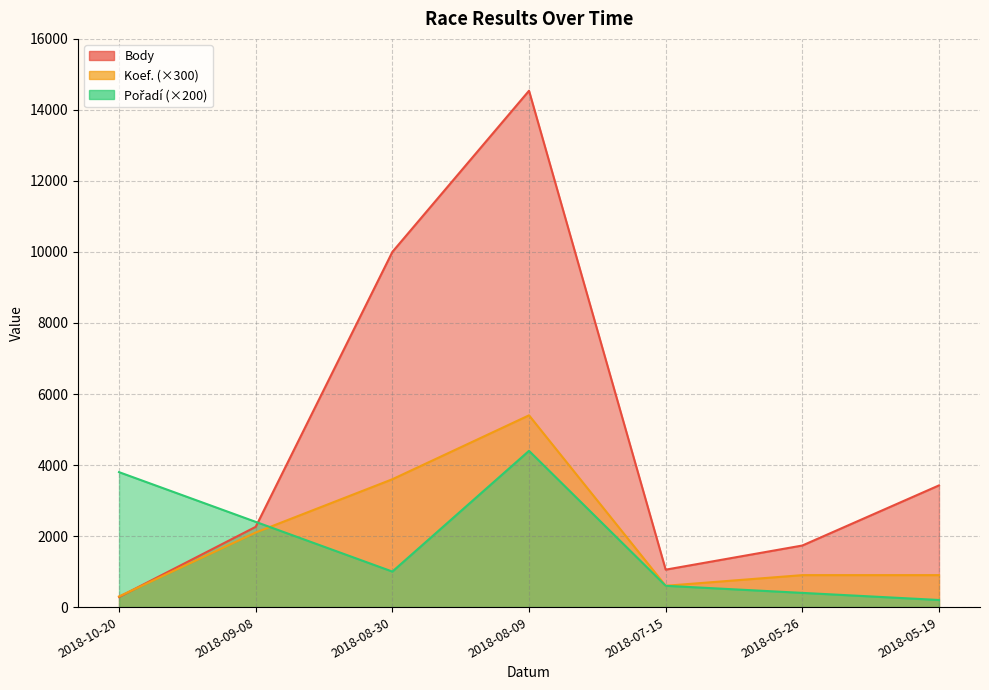

True or false: Pořadí has more than 1 interior local peaks.

False